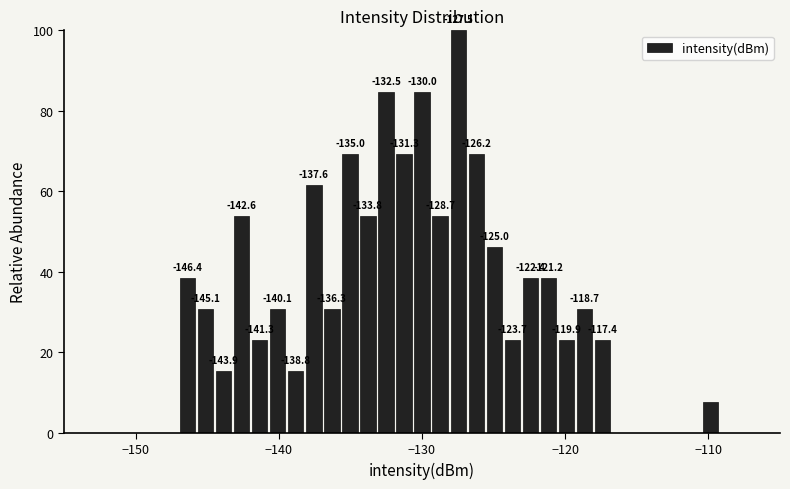

Around what value on the x-axis is the tallest bar? Give the approximate position of its centre, as read against the axis.

-127